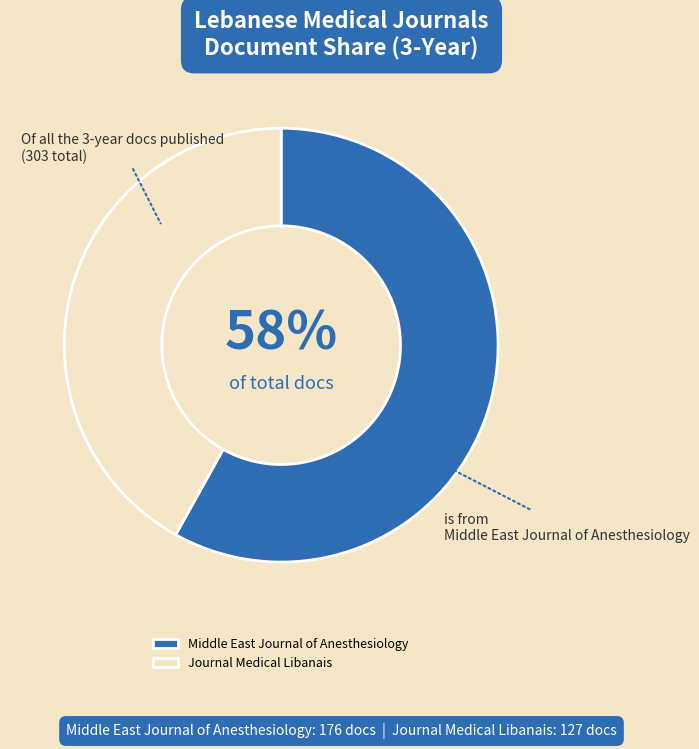

Count the number of slices in the pie.

2